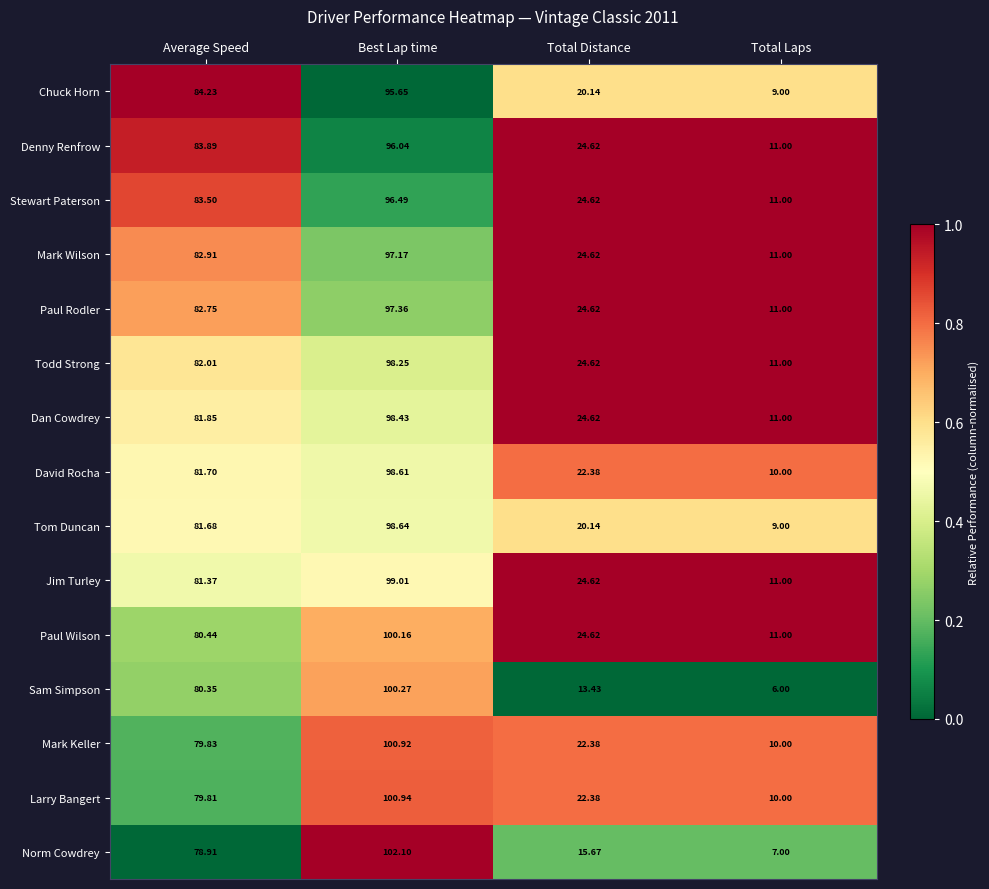

Which category has the highest value in the Stewart Paterson series?

Best Lap time